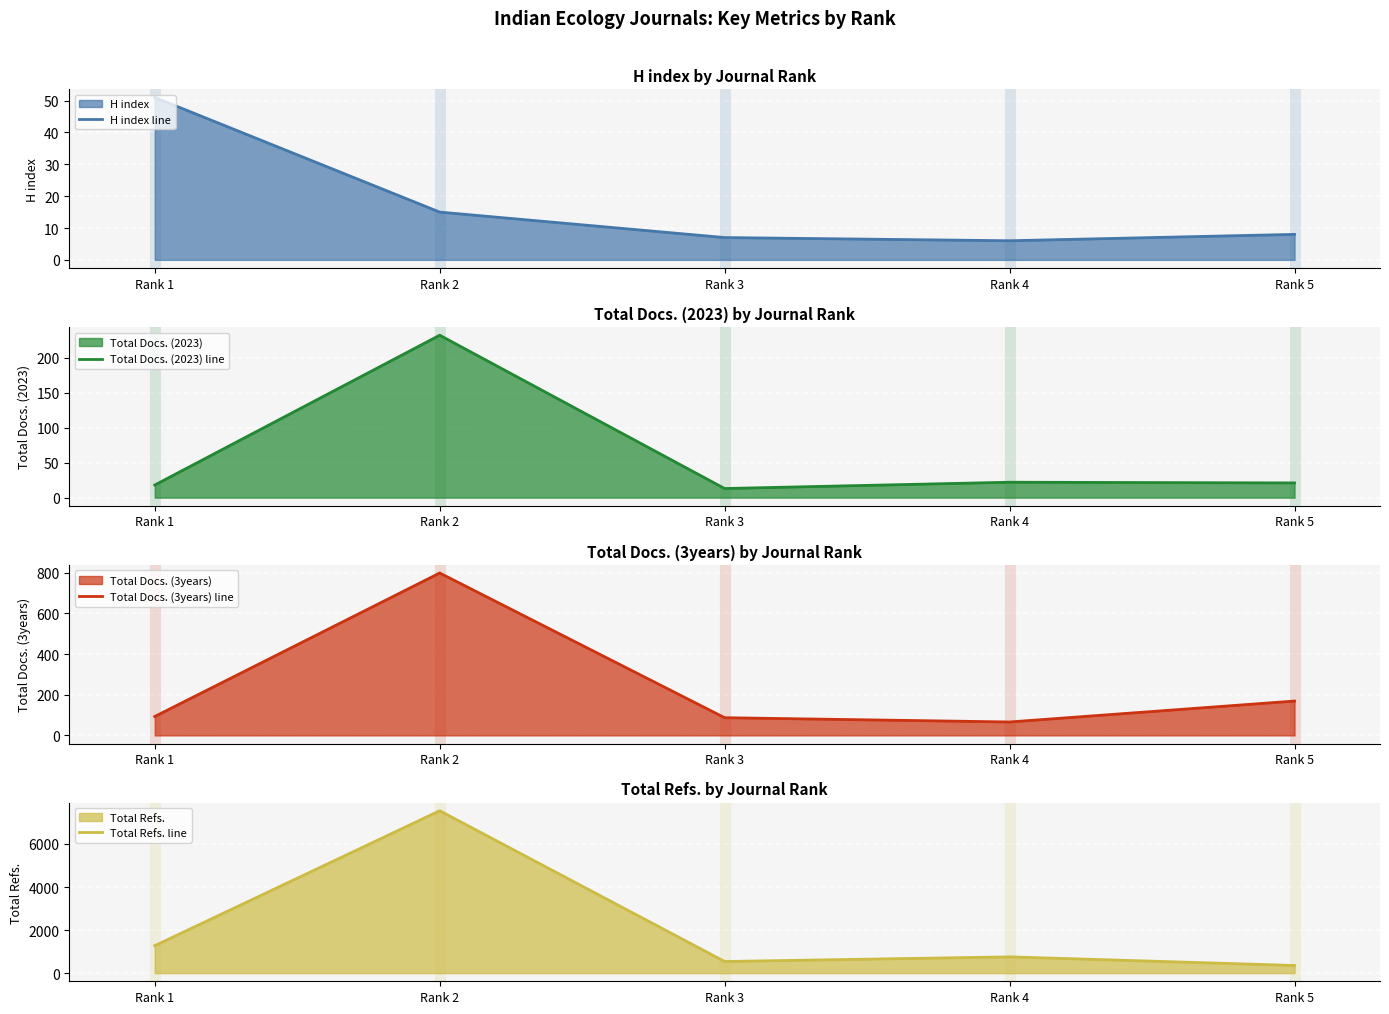

The Total Docs. (3years) line series shows 66 at Rank 4. True or false?

True